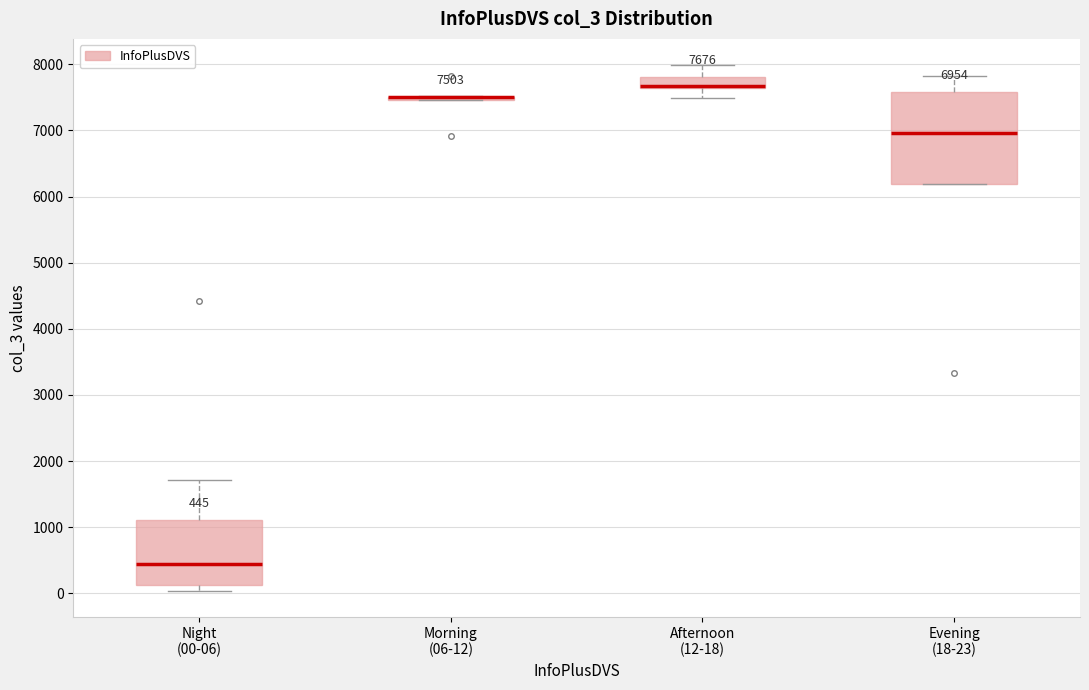

Which box is the tallest, from its lower edge to its upper edge?

Evening (18-23)